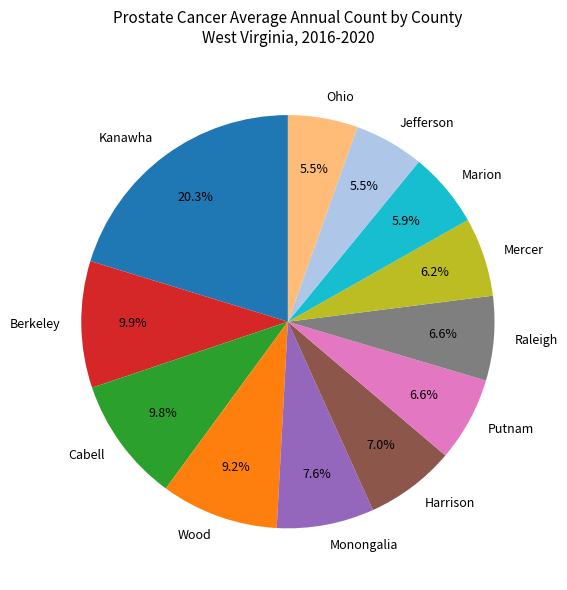

How many slices are in this pie chart?

12